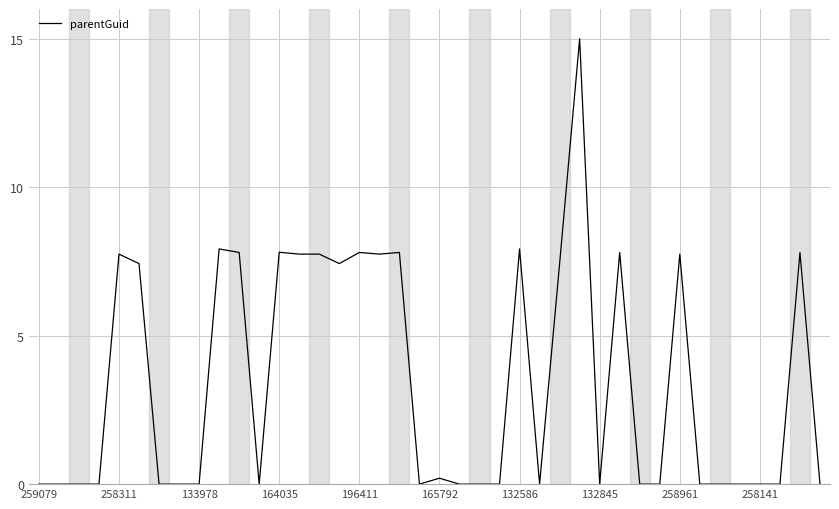

Is this an area chart (filled region under the line)?

No